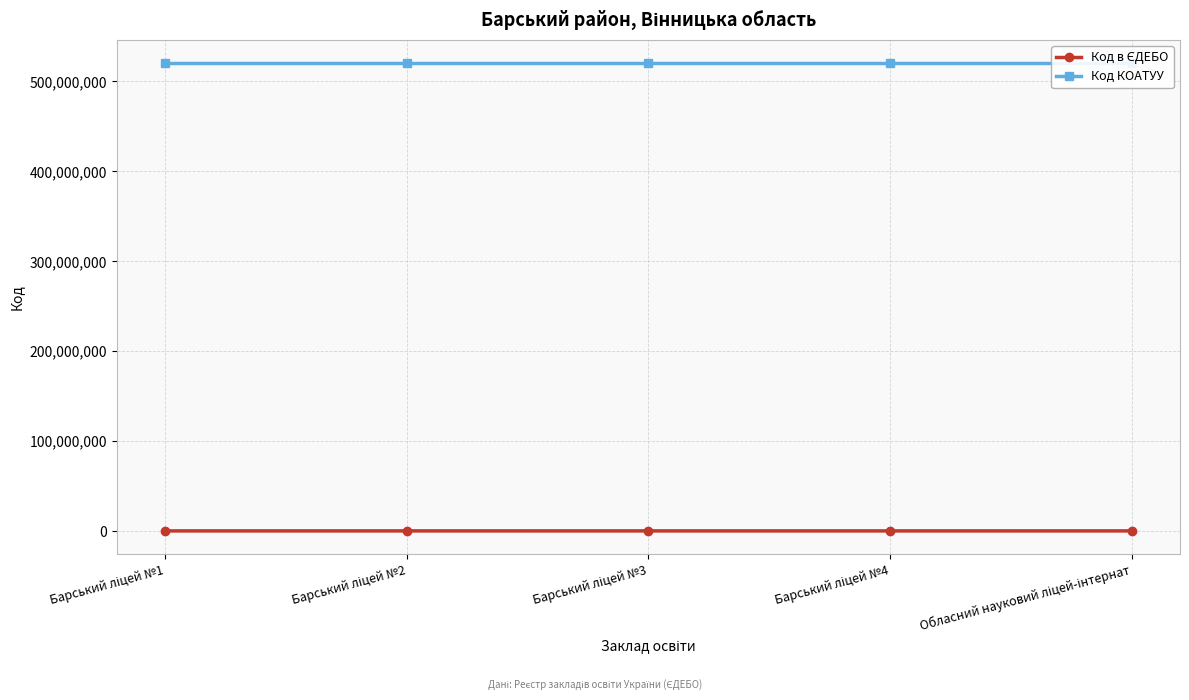

How many distinct data groups are displayed?

2